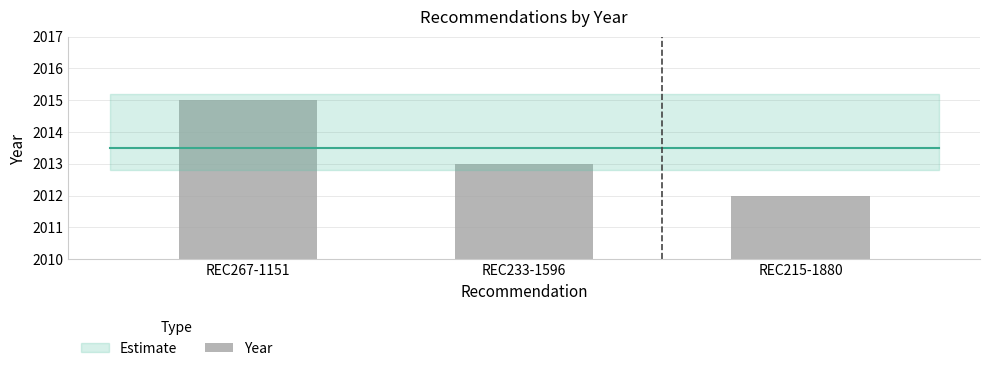

What is the label of the 3rd bar from the right?

REC267-1151